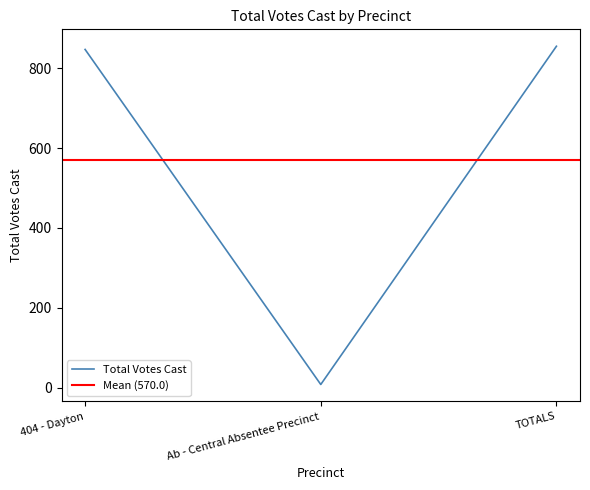

Reading left to right, list all the values displayed in this chart.

404 - Dayton=847	Ab - Central Absentee Precinct=8	TOTALS=855